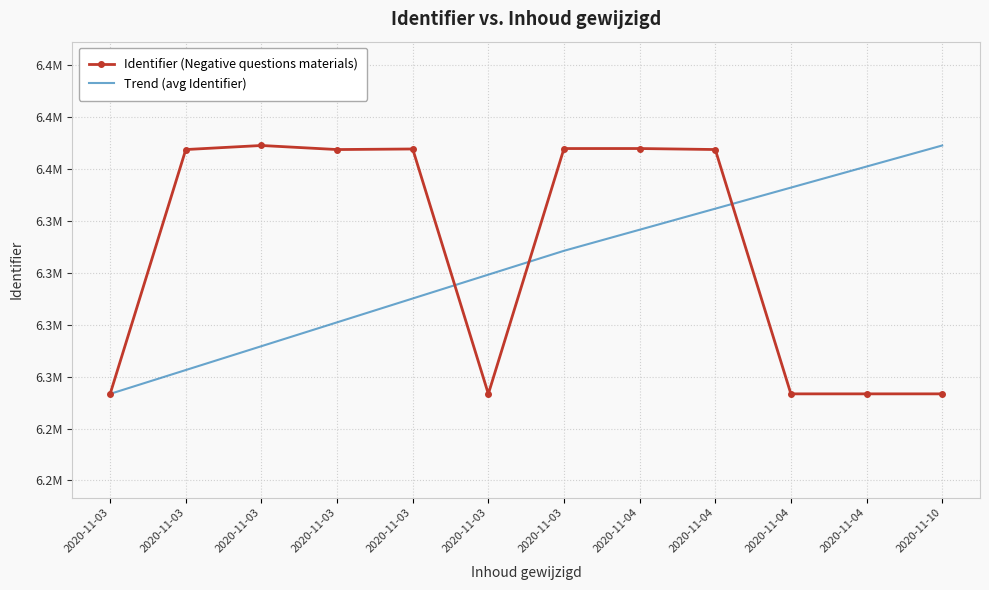

What is the difference between the Identifier (Negative questions materials) values at 2020-11-03 and 2020-11-03?

117668.0